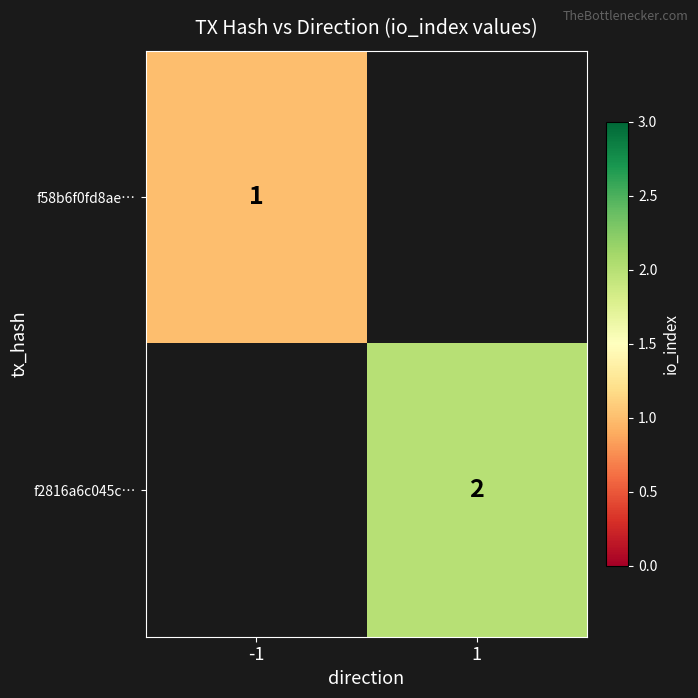

Is it true that f58b6f0fd8ae… equals 1 at -1?

True